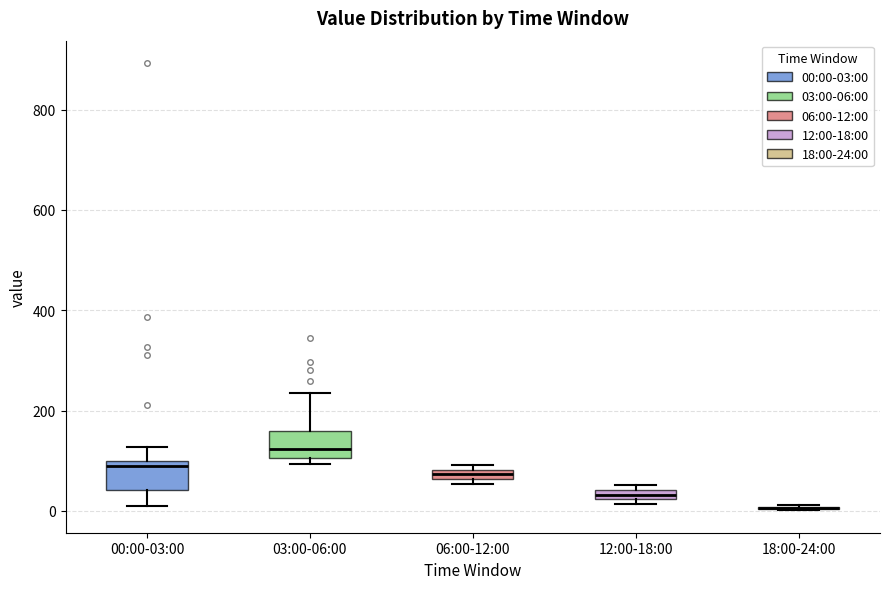

Where does the upper whisker of the box for 03:00-06:00 end on the y-axis? The values are not printed on the chart, so give them approximately, as read against the axis.

240